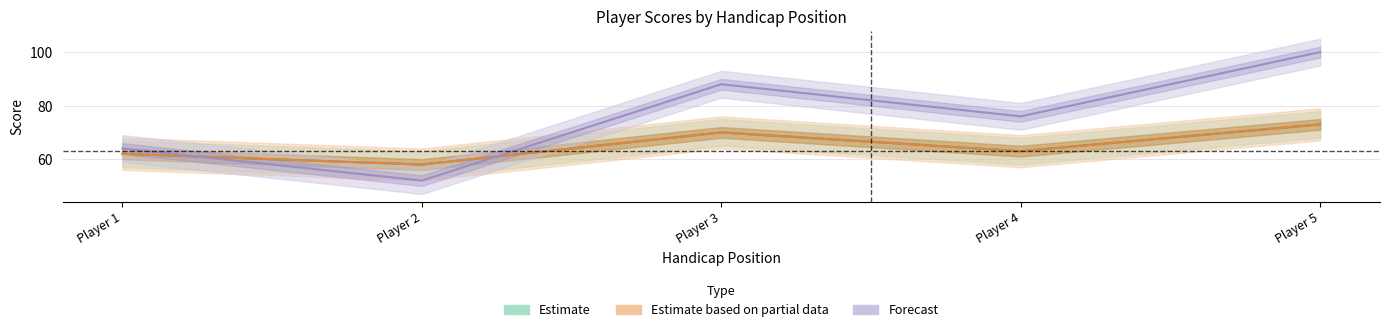

Where is position nearest to the value 76?

Player 4